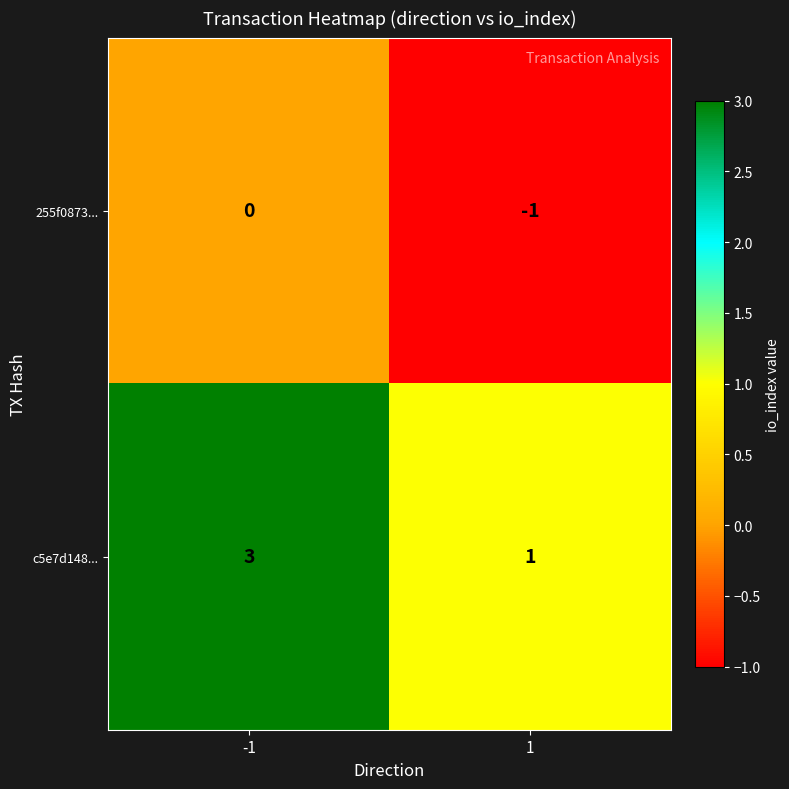

Count the number of categories in the chart.

2